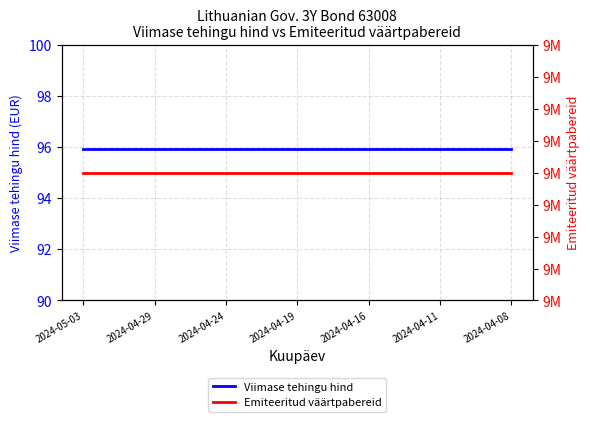

What is the approximate value of Viimase tehingu hind at 7?

95.9